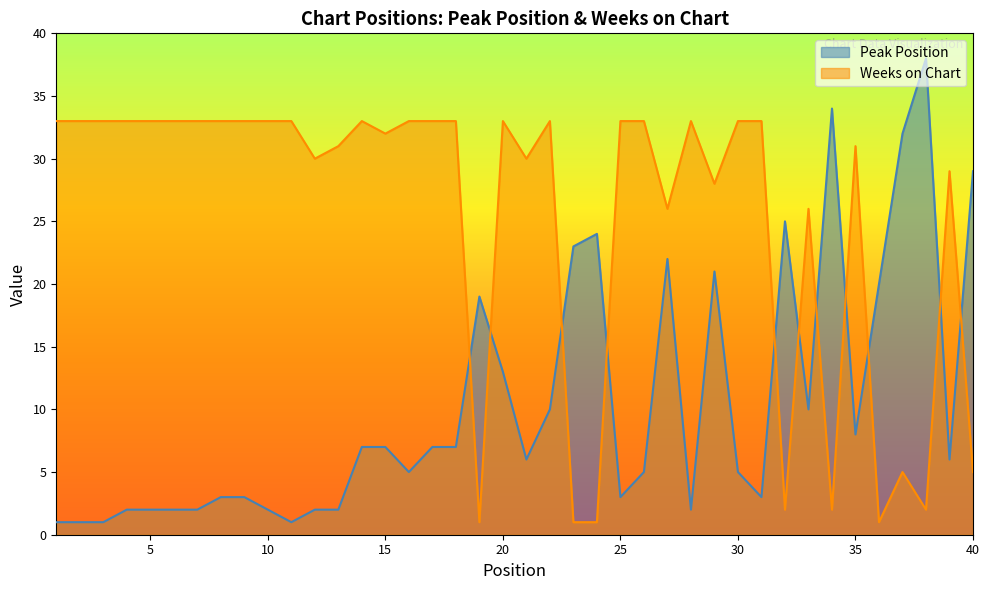

Reading right to left, extract all data points from this chart.

Peak Position: 40=29	39=6	38=38	37=32	36=20	35=8	34=34	33=10	32=25	31=3	30=5	29=21	28=2	27=22	26=5	25=3	24=24	23=23	22=10	21=6	20=13	19=19	18=7	17=7	16=5	15=7	14=7	13=2	12=2	11=1	10=2	9=3	8=3	7=2	6=2	5=2	4=2	3=1	2=1	1=1
Weeks on Chart: 40=5	39=29	38=2	37=5	36=1	35=31	34=2	33=26	32=2	31=33	30=33	29=28	28=33	27=26	26=33	25=33	24=1	23=1	22=33	21=30	20=33	19=1	18=33	17=33	16=33	15=32	14=33	13=31	12=30	11=33	10=33	9=33	8=33	7=33	6=33	5=33	4=33	3=33	2=33	1=33